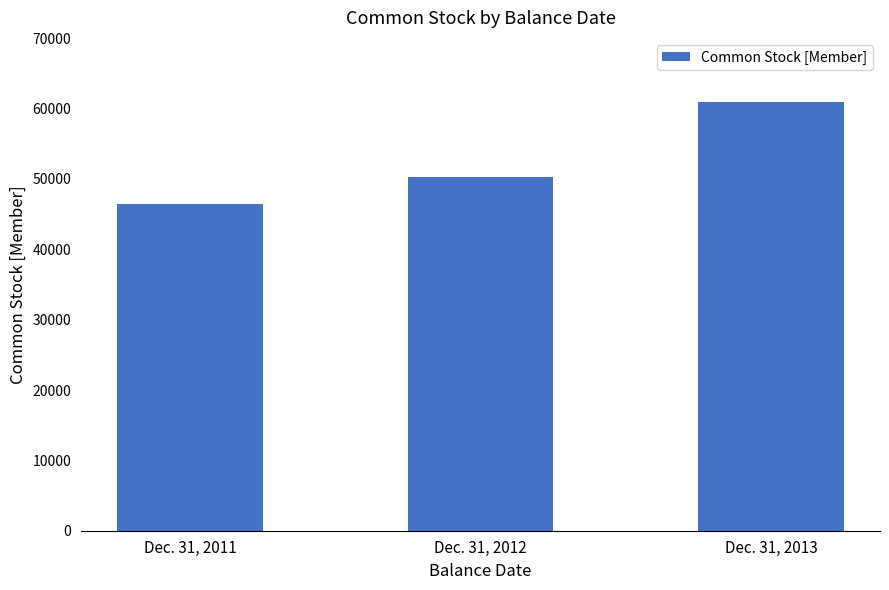

What is the value of the 1st bar from the left?

46475